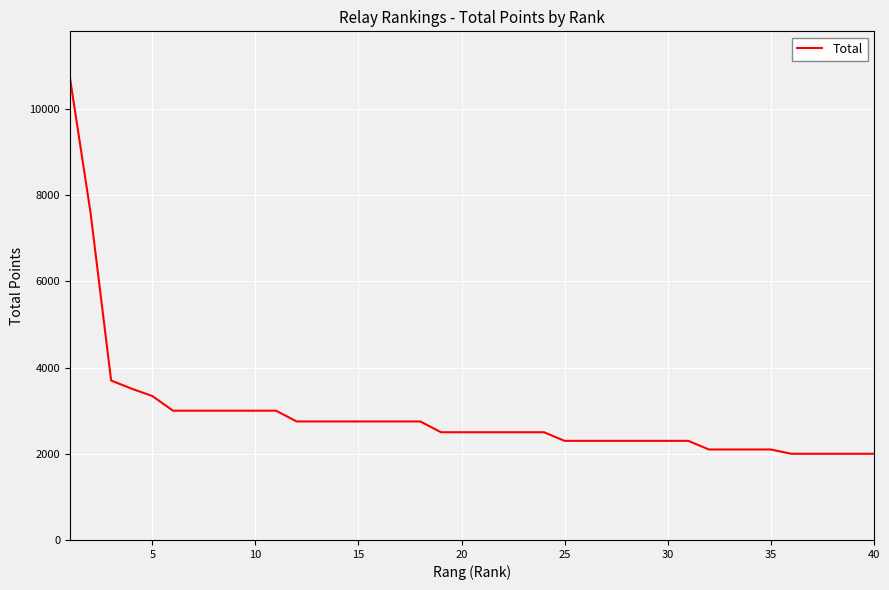

What is the minimum value shown in the chart?

2000